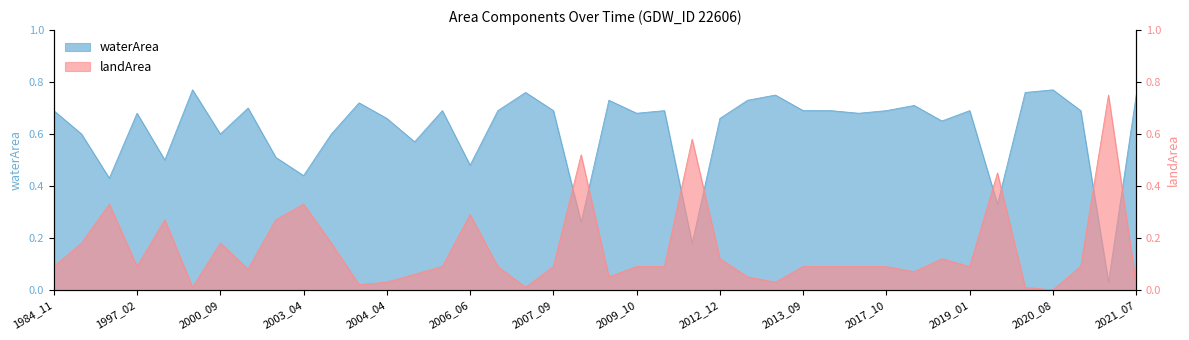

True or false: landArea has a value of 0.1 at 2006_11.

True